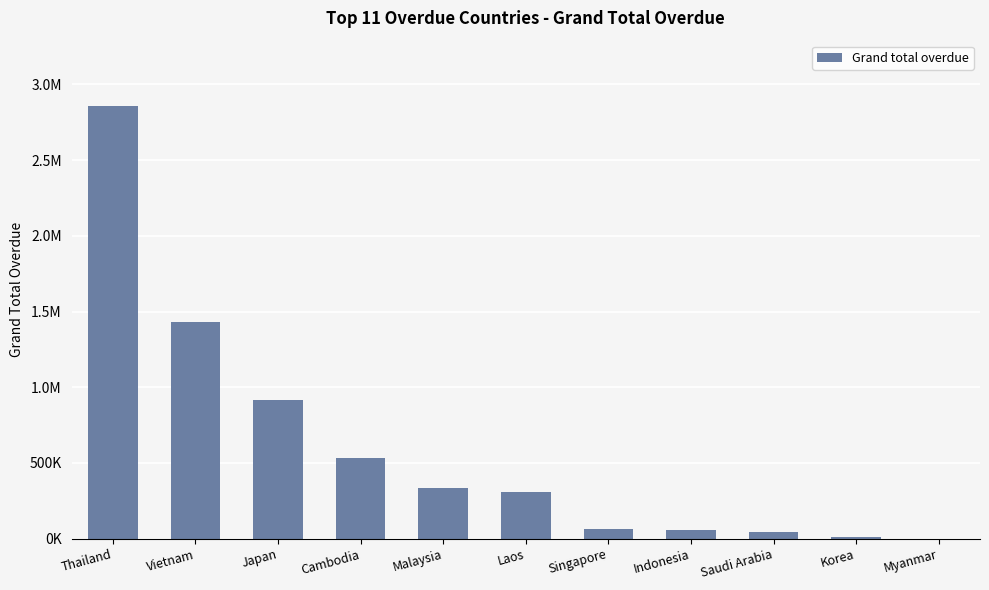

Does the chart contain any negative values?

No